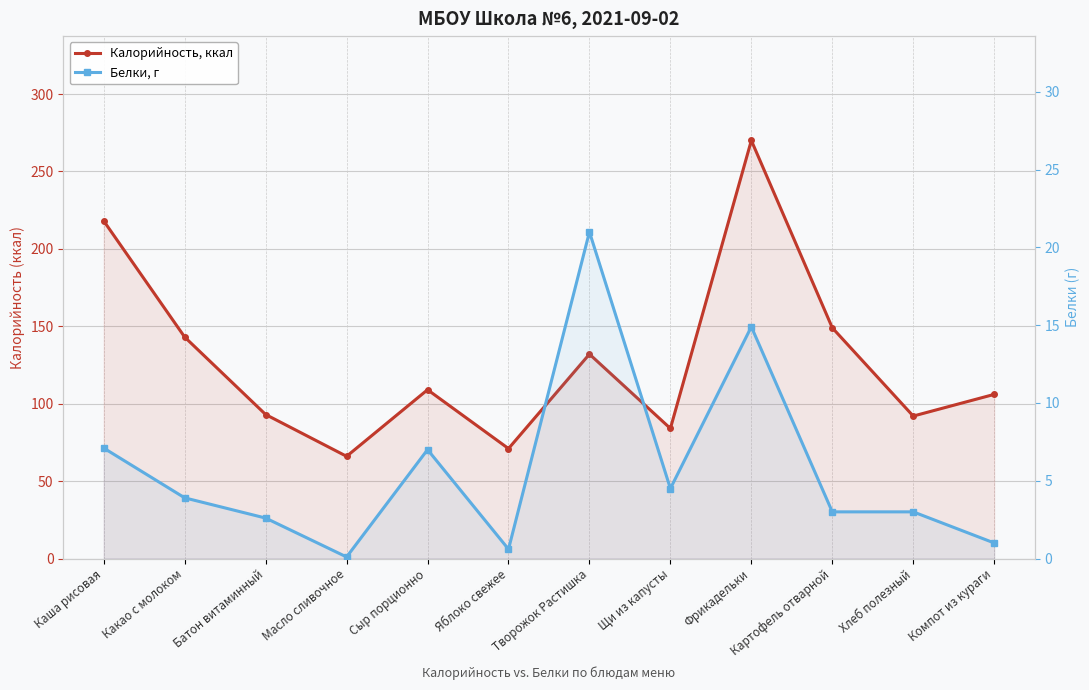

What is the difference between the maximum and second lowest values in the Белки, г series?

20.4